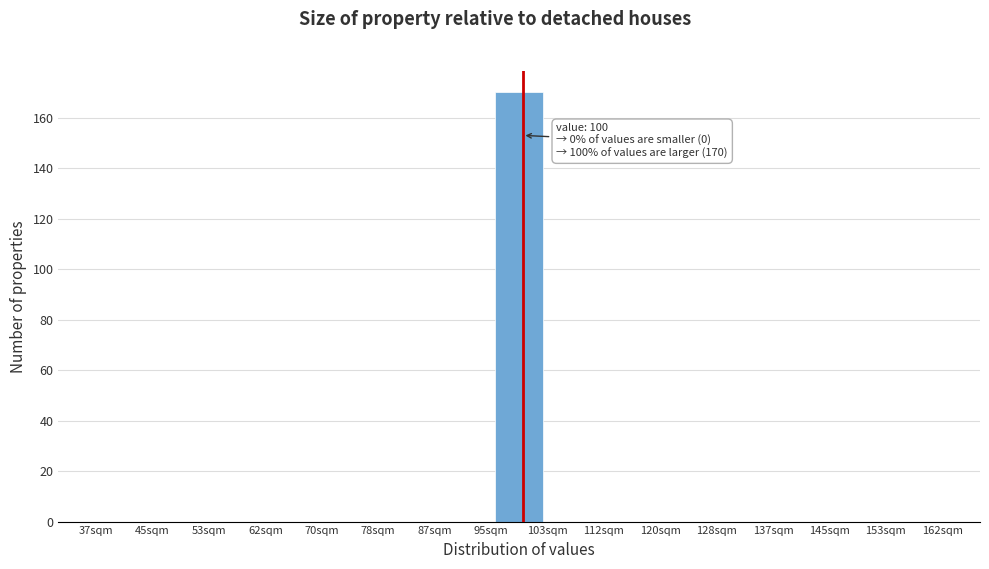

Over which range of the x-axis is the bar tallest?

95 to 104